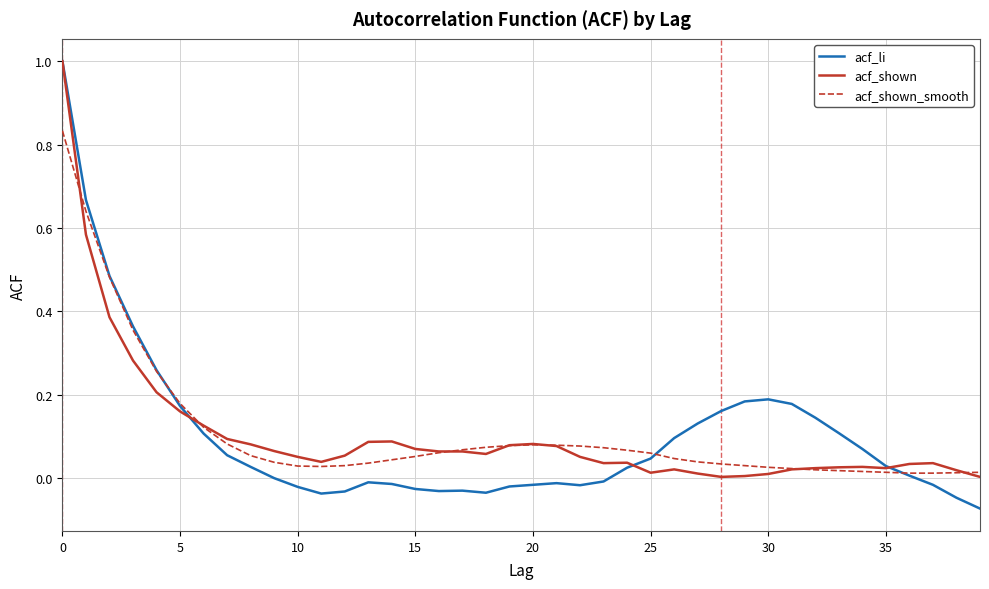

What is the maximum value shown in the chart?

1.0